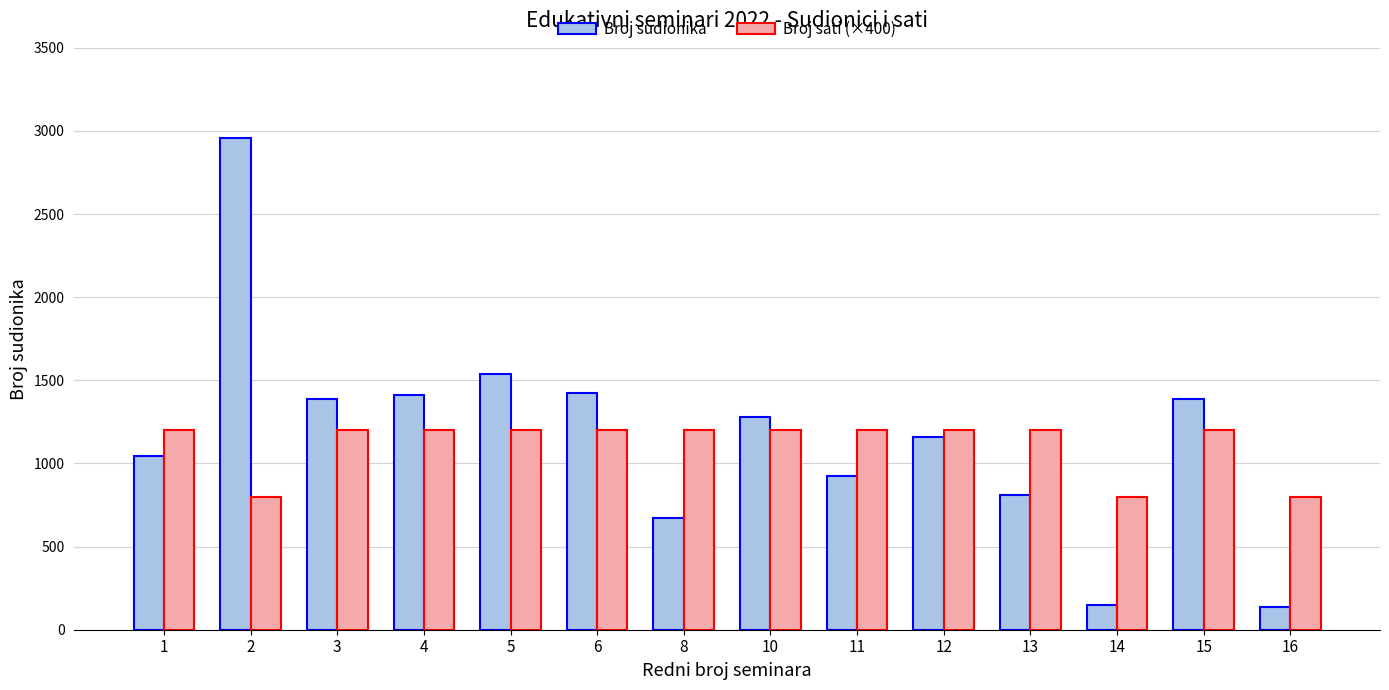

What is the maximum value for Broj sudionika?

2955